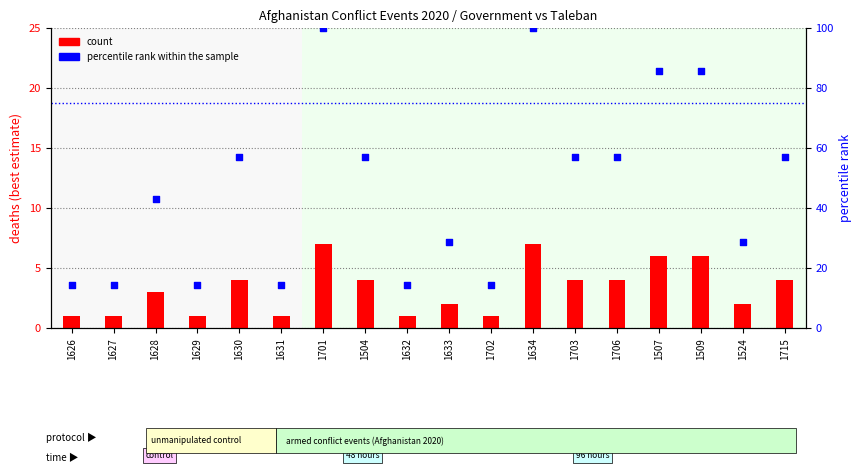

Which series has the widest spread of Y values?

percentile rank within the sample